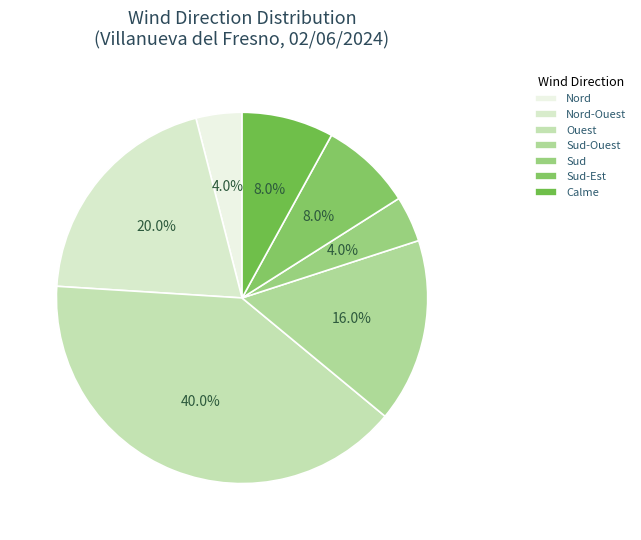

How many segments does this pie chart have?

7